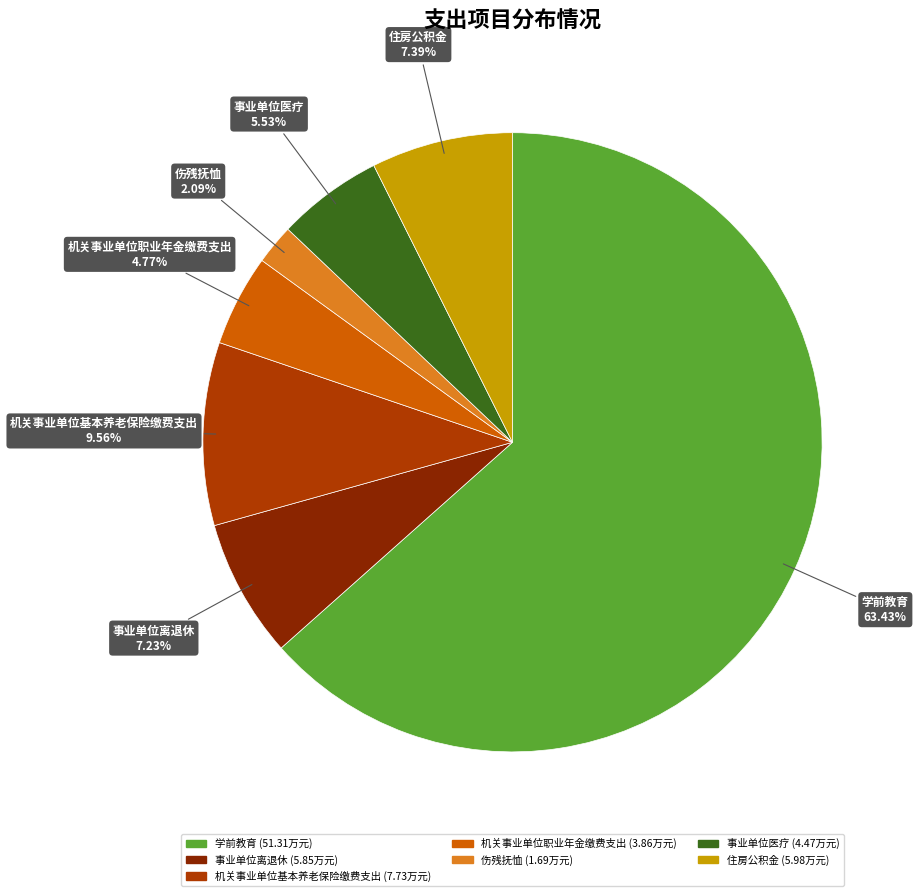

Approximately how many times larger is the value at 机关事业单位职业年金缴费支出 compared to 伤残抚恤?

2.3